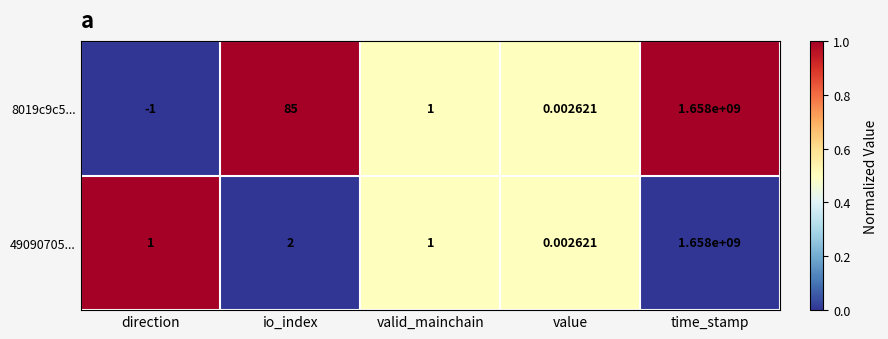

At which category does the chart reach its minimum across all series?

direction